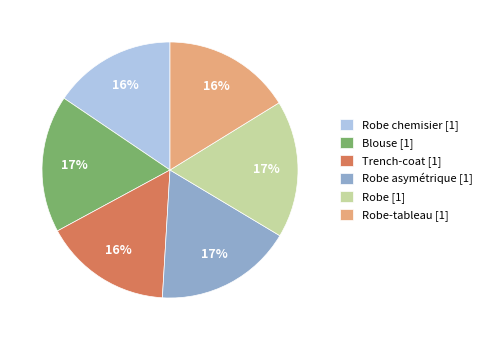

To the nearest percent, what portion does Trench-coat [1] represent?

16%